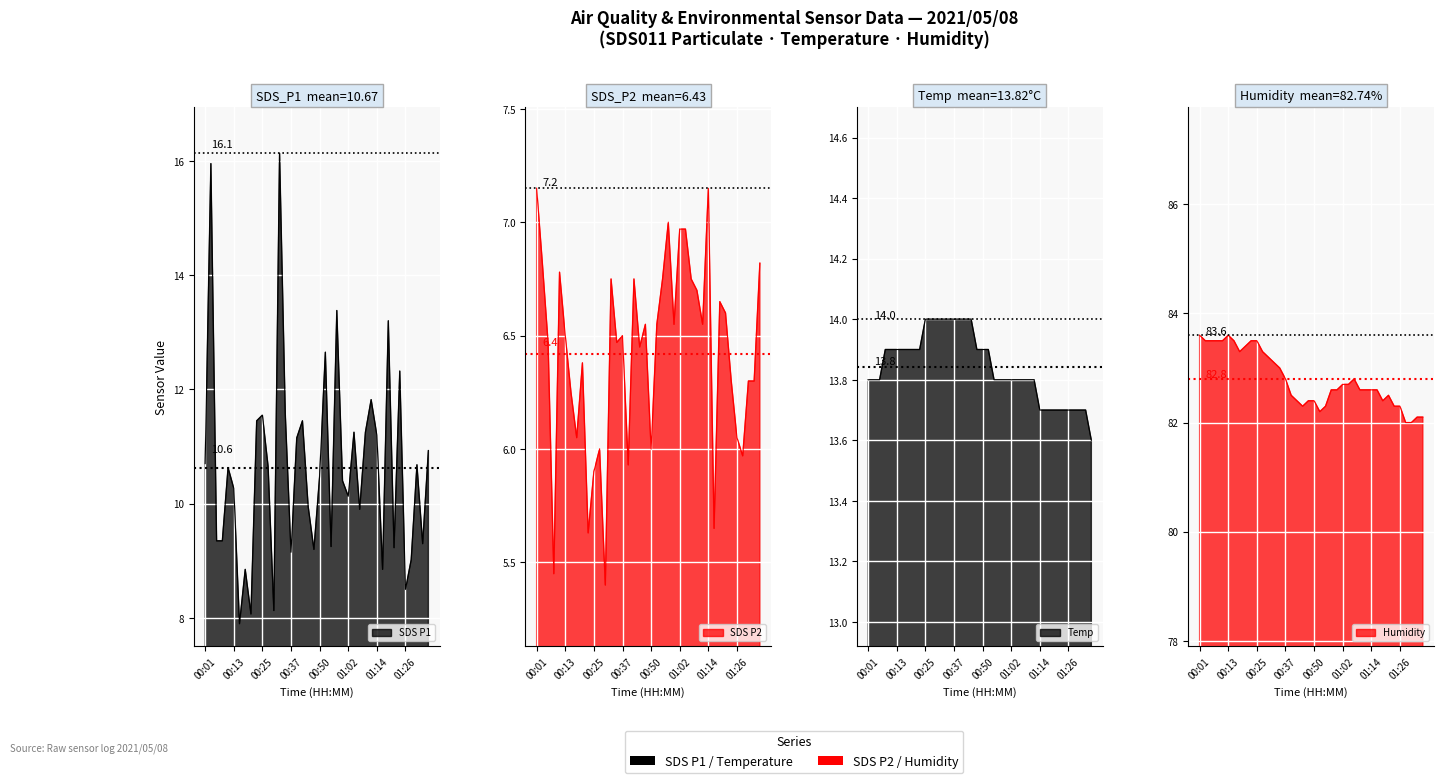

Which series has the largest total across all categories?

Humidity